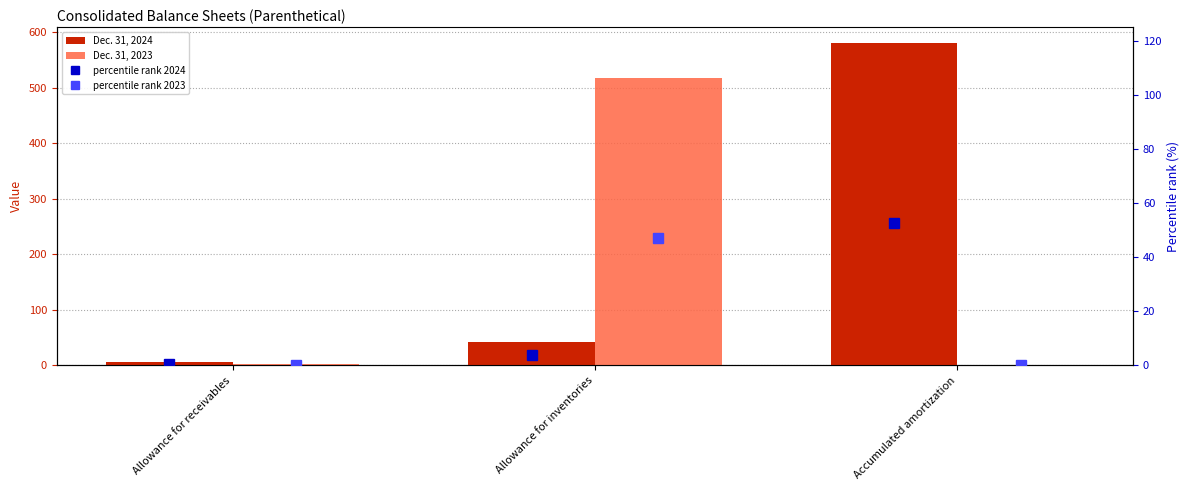

What is the difference between the percentile rank 2023 values at Allowance for inventories and Accumulated amortization?

46.9